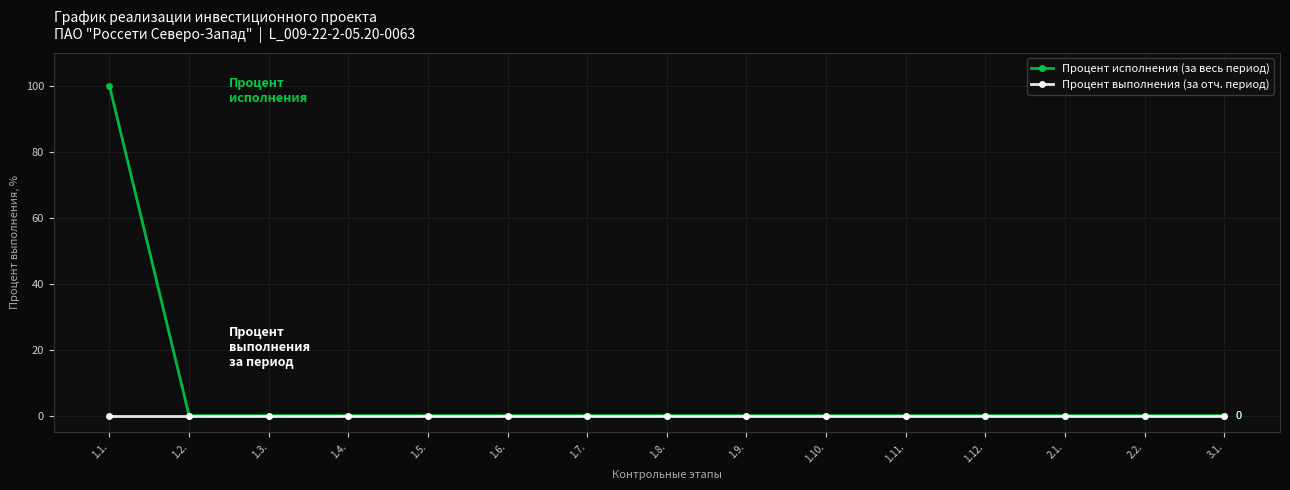

True or false: Процент исполнения (за весь период) has a value of 0 at 2.1..

True